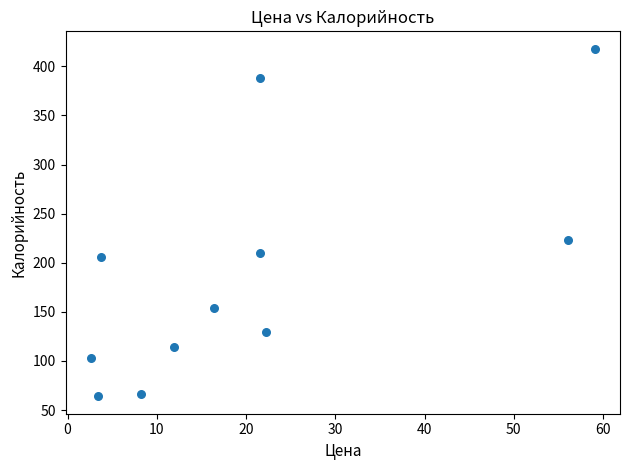

What Y value in the scatter plot is closest to 241?

223